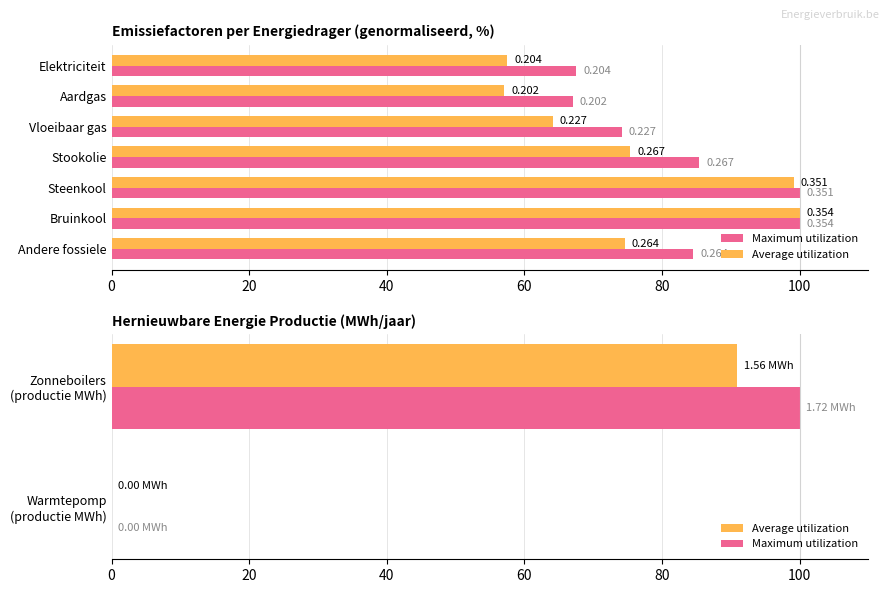

How many values in Average utilization are above zero?

1